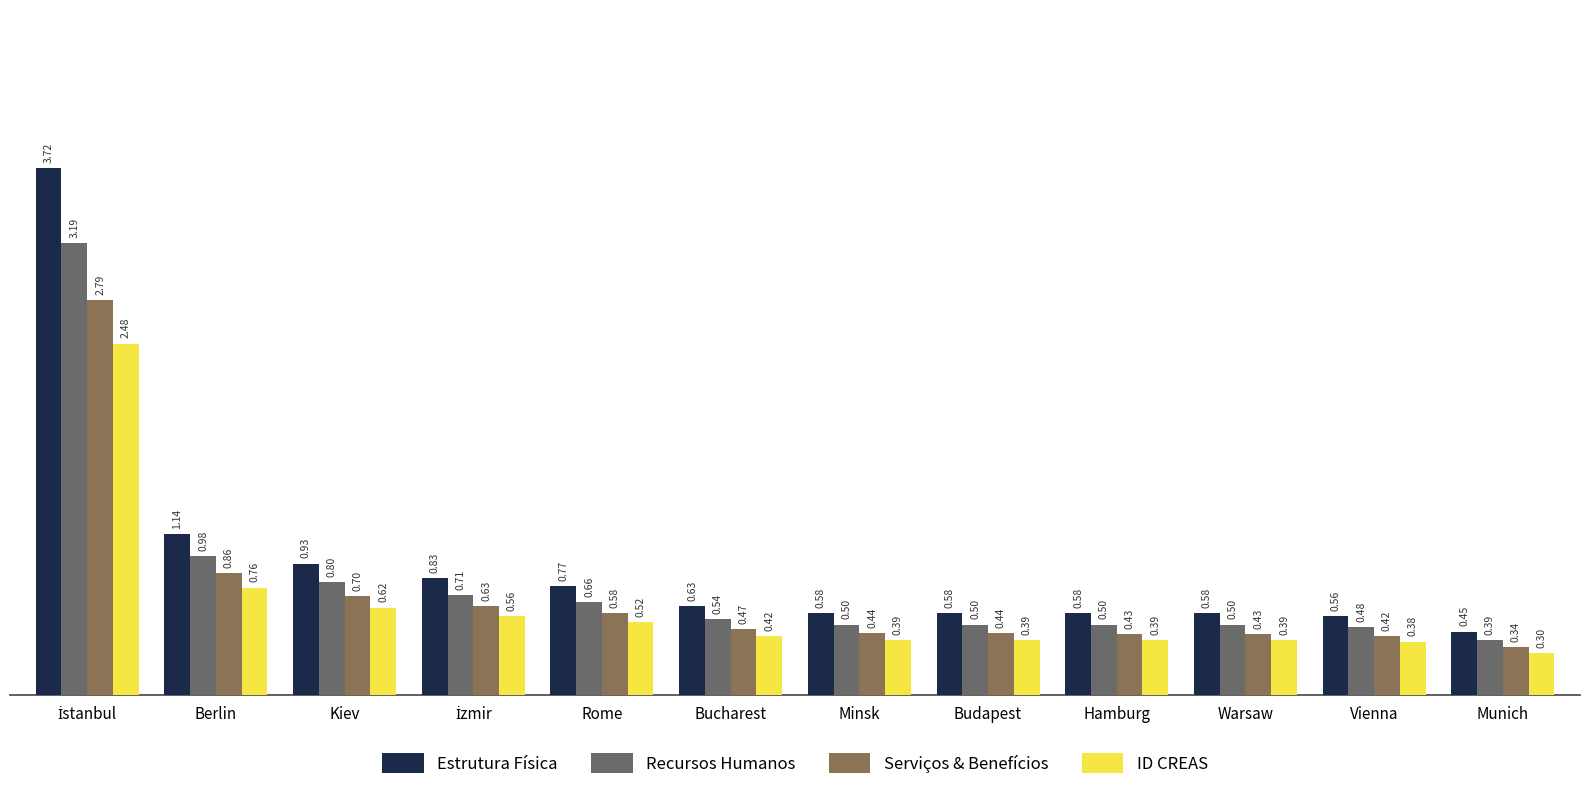

Which has a higher value, İstanbul or Minsk?

İstanbul